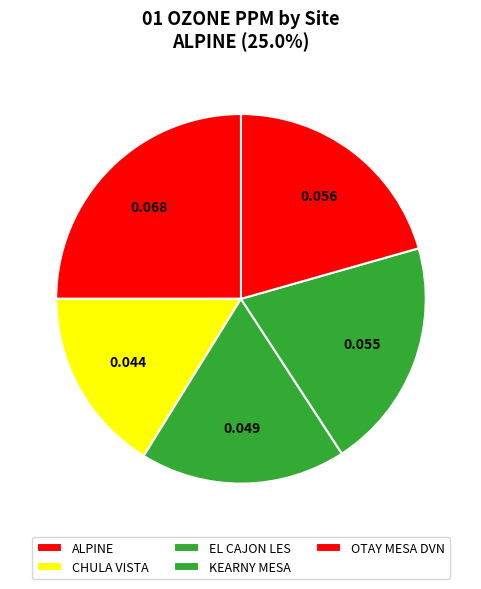

To the nearest percent, what is the combined percentage of CHULA VISTA and ALPINE?

41%